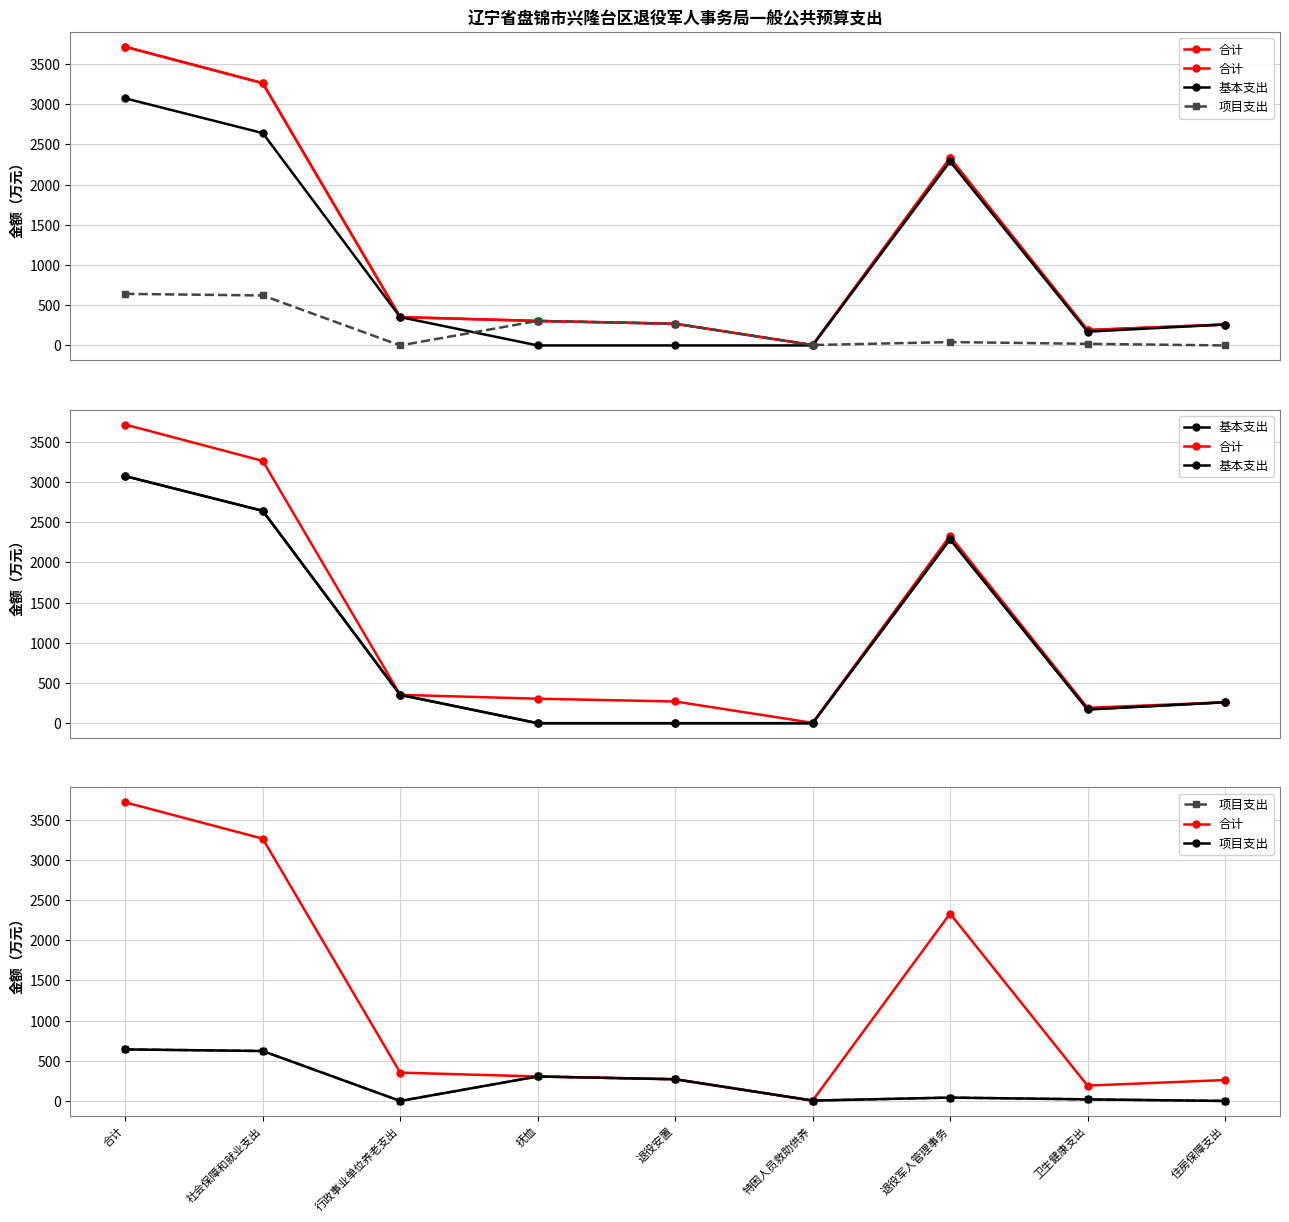

Reading right to left, transcribe all the data shown in this chart.

合计: 住房保障支出=260.3	卫生健康支出=191.4	退役军人管理事务=2331.1	特困人员救助供养=4.8	退役安置=270.0	抚恤=304.6	行政事业单位养老支出=352.5	社会保障和就业支出=3263.0	合计=3714.7
基本支出: 住房保障支出=260.3	卫生健康支出=171.4	退役军人管理事务=2289.1	特困人员救助供养=0.0	退役安置=0.0	抚恤=0.0	行政事业单位养老支出=352.5	社会保障和就业支出=2641.6	合计=3073.3
项目支出: 住房保障支出=0.0	卫生健康支出=20.0	退役军人管理事务=42.0	特困人员救助供养=4.8	退役安置=270.0	抚恤=304.6	行政事业单位养老支出=0.0	社会保障和就业支出=621.4	合计=641.4